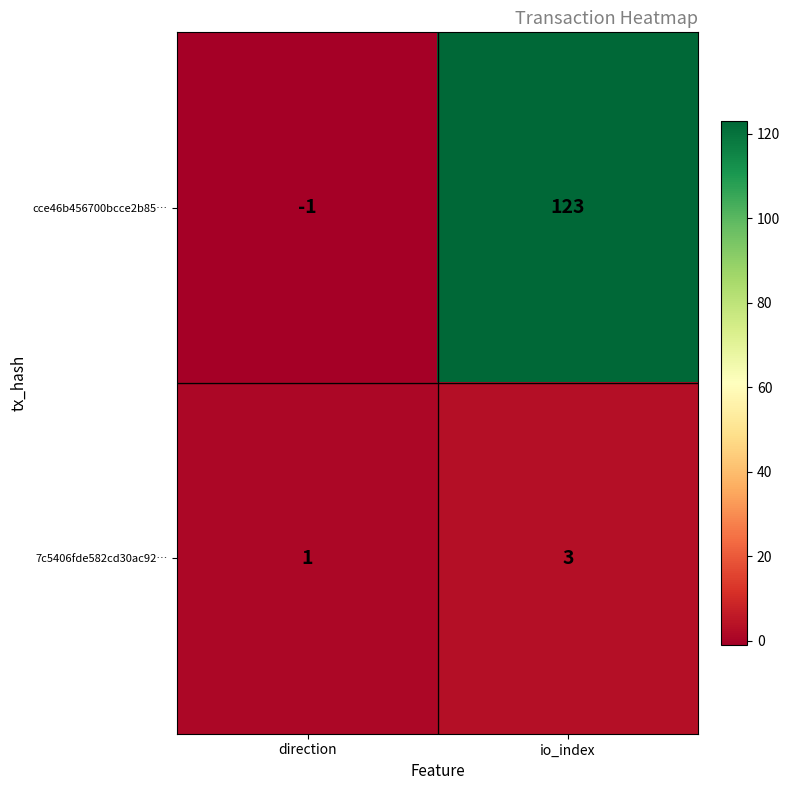

Rank the series by their maximum value, from highest to lowest.

cce46b456700bcce2b85…, 7c5406fde582cd30ac92…